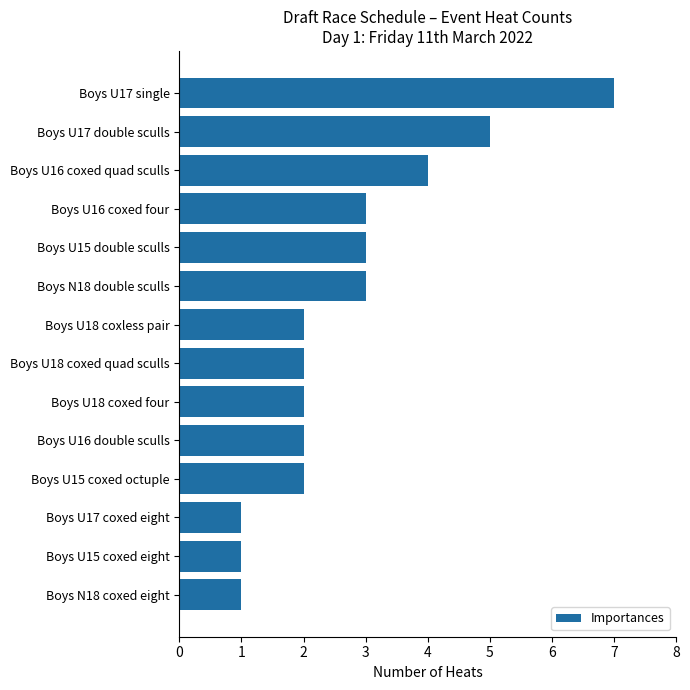

Reading bottom to top, transcribe all the data shown in this chart.

Boys N18 coxed eight=1	Boys U15 coxed eight=1	Boys U17 coxed eight=1	Boys U15 coxed octuple=2	Boys U16 double sculls=2	Boys U18 coxed four=2	Boys U18 coxed quad sculls=2	Boys U18 coxless pair=2	Boys N18 double sculls=3	Boys U15 double sculls=3	Boys U16 coxed four=3	Boys U16 coxed quad sculls=4	Boys U17 double sculls=5	Boys U17 single=7